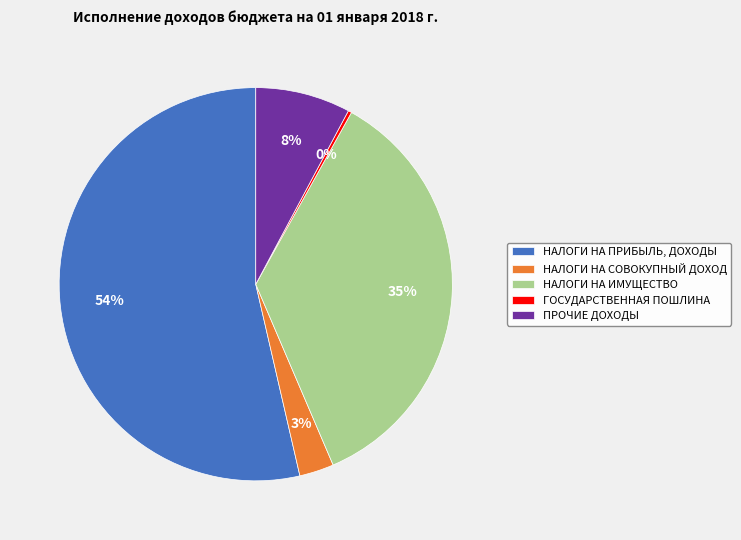

What is the ratio of the value at НАЛОГИ НА СОВОКУПНЫЙ ДОХОД to the value at ГОСУДАРСТВЕННАЯ ПОШЛИНА?

9.9